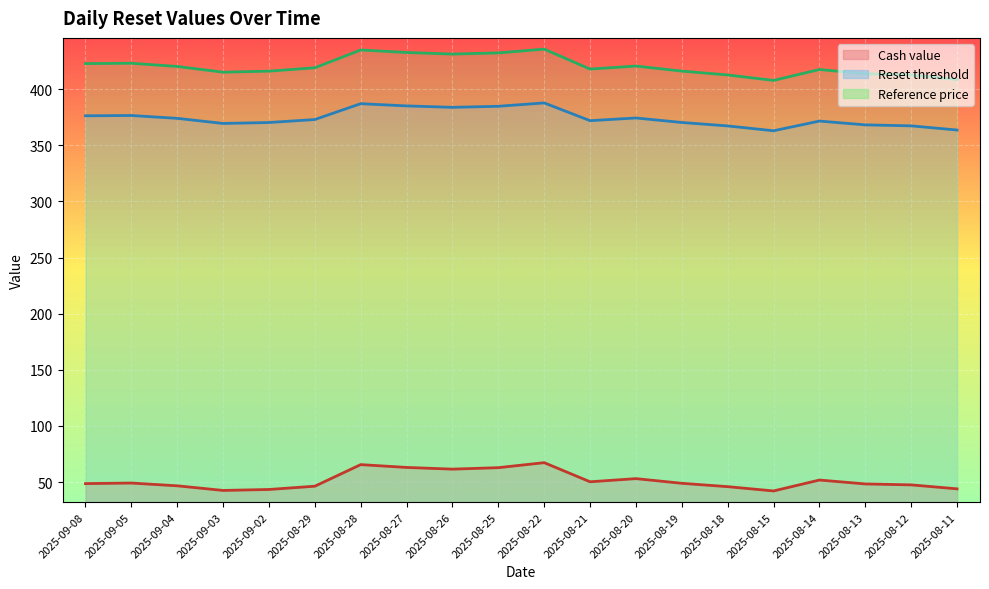

What is the spread (max minus min) of values at 2025-08-18?

366.7